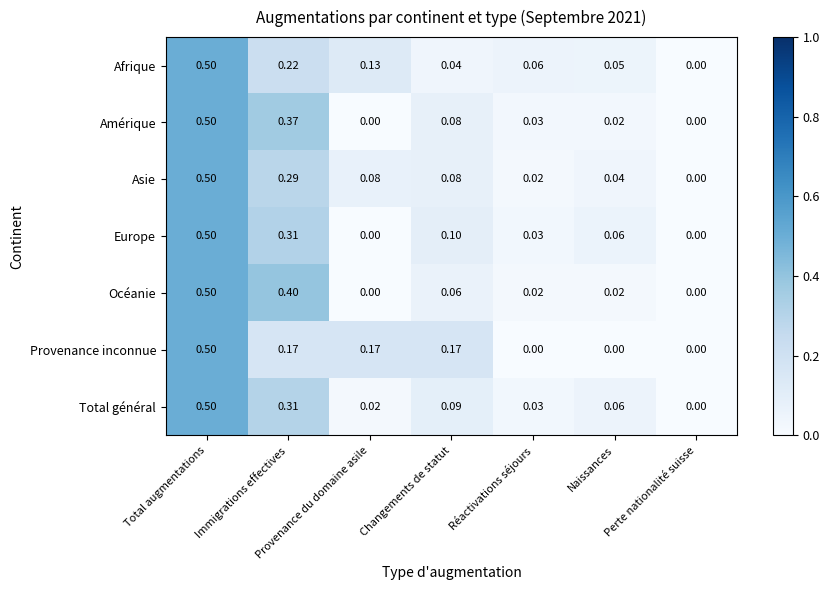

At which category is the sum across all series the highest?

Total augmentations